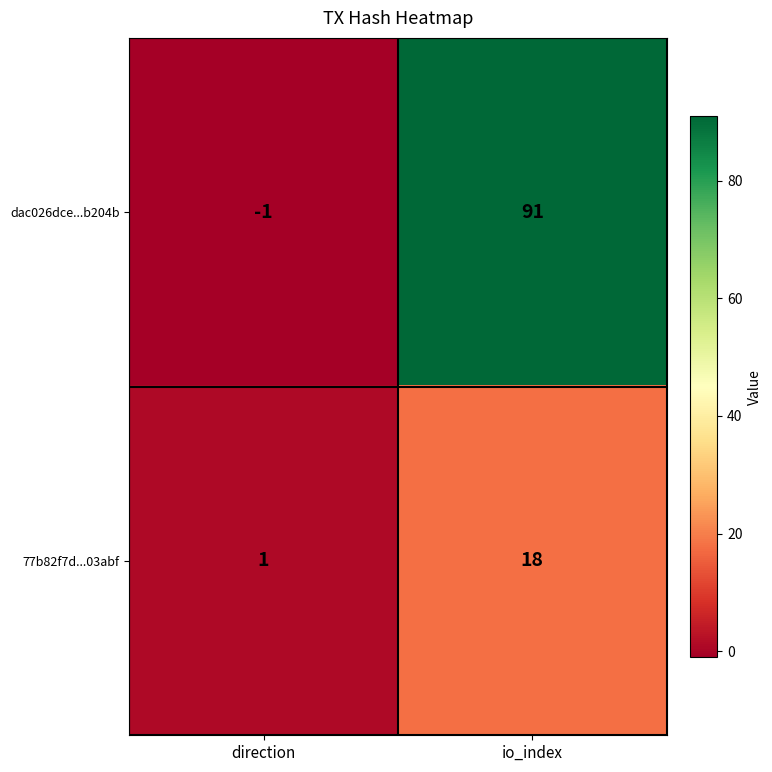

Which series has the largest range (max minus min)?

dac026dce...b204b